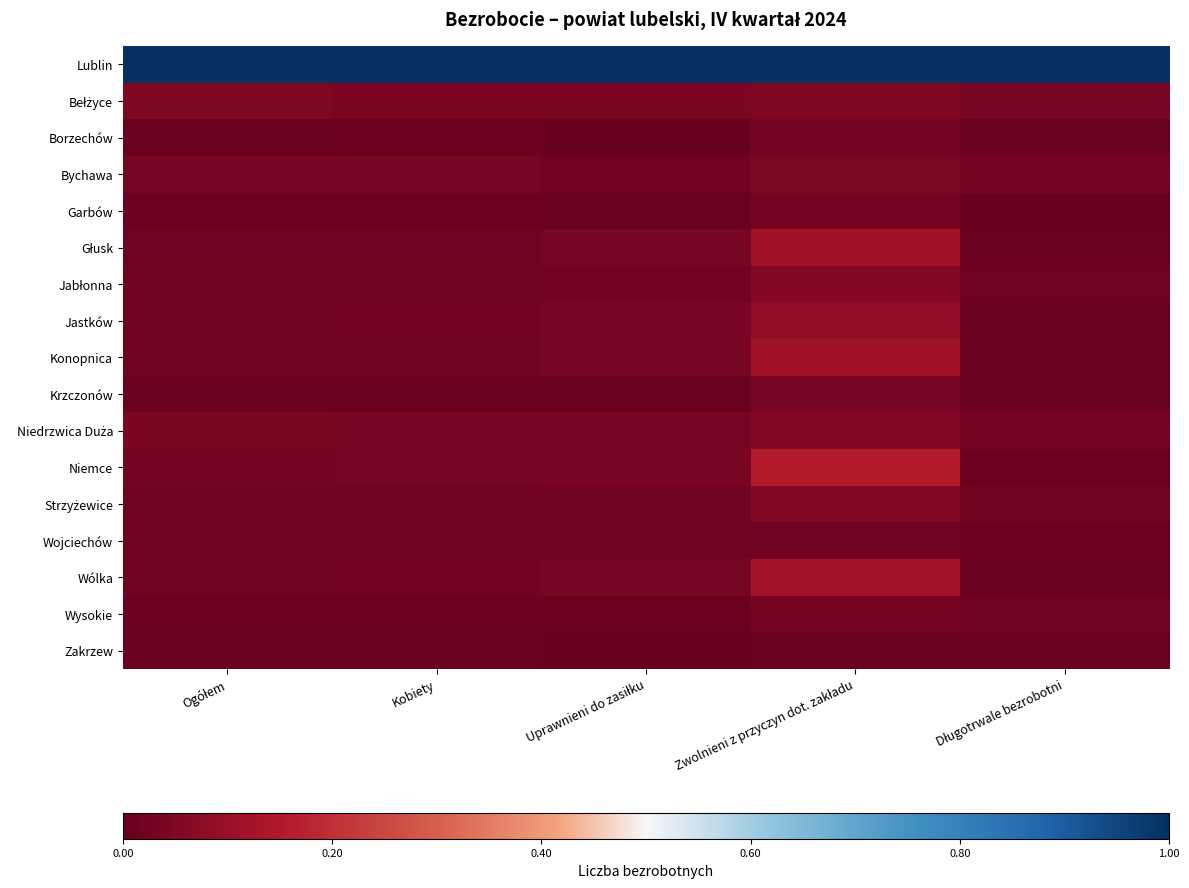

Which series has the largest total across all categories?

Lublin